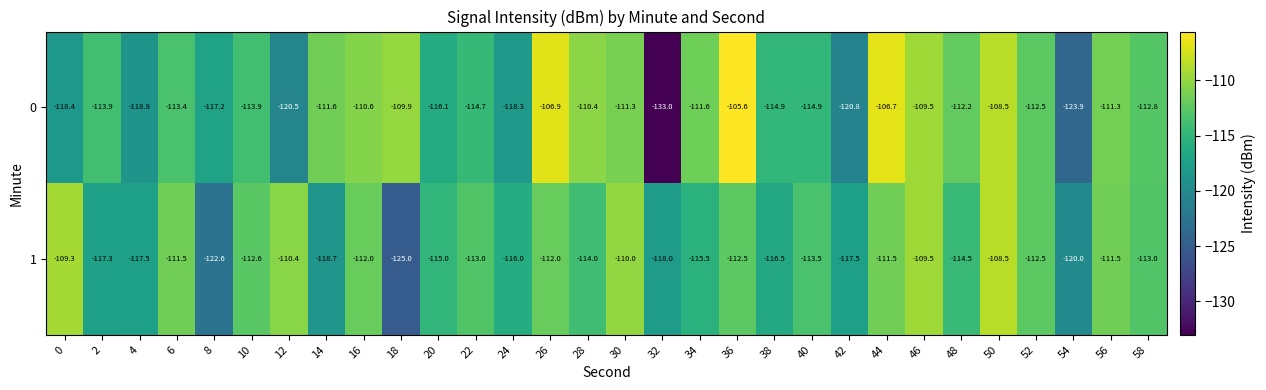

Rank the series at 28 from highest to lowest value.

0, 1